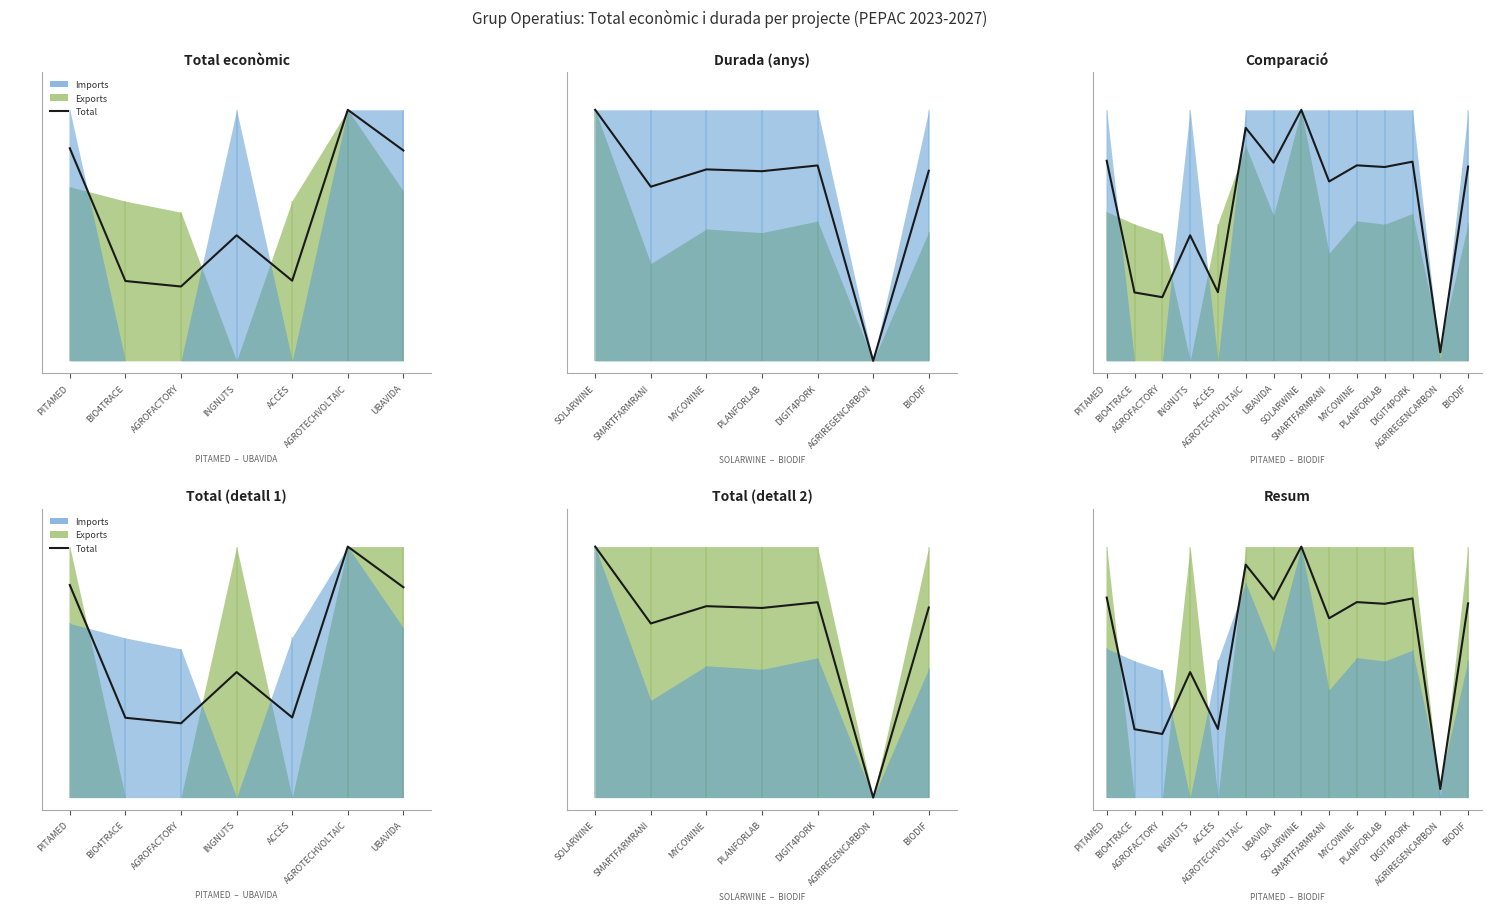

True or false: there are more than 0 points higher than both neighbors.

True